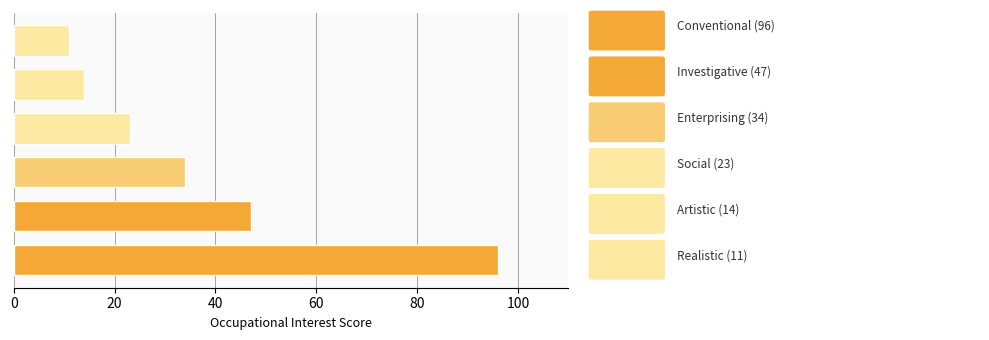

What is the sum of all values?

225